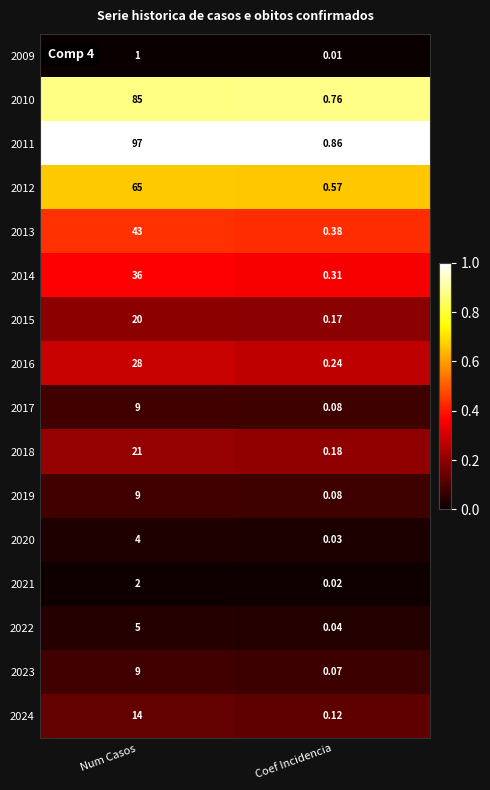

At which category is the sum across all series the highest?

Num Casos